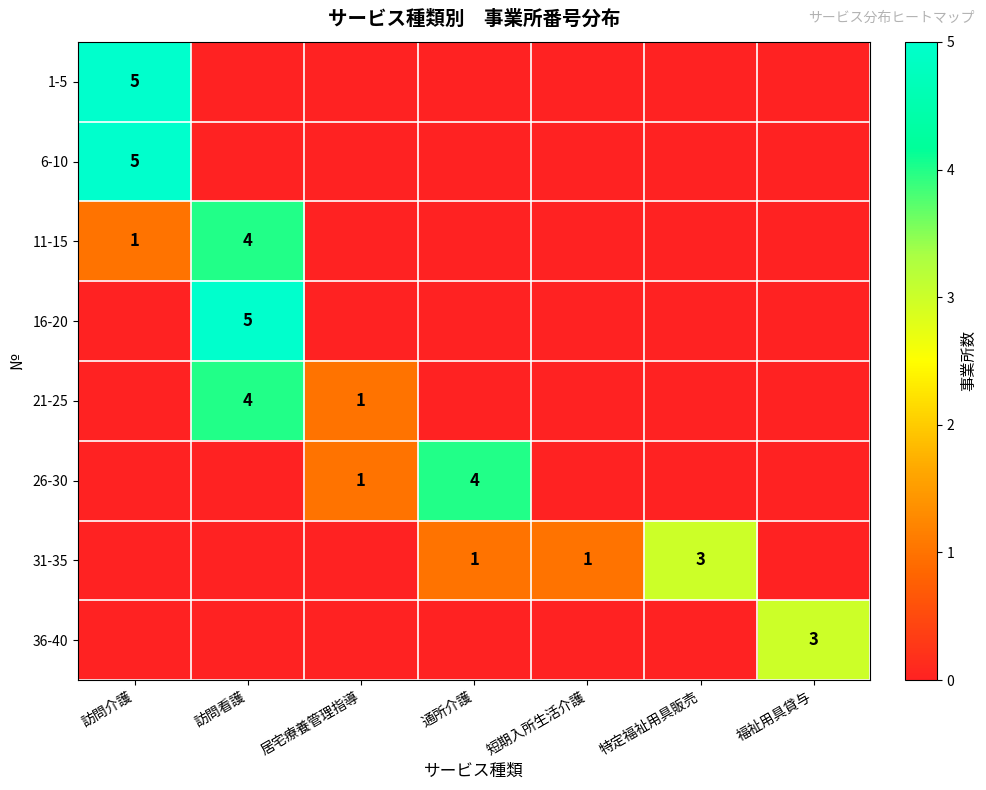

Is the value of 36-40 at 特定福祉用具販売 greater than the value of 21-25 at 福祉用具貸与?

No